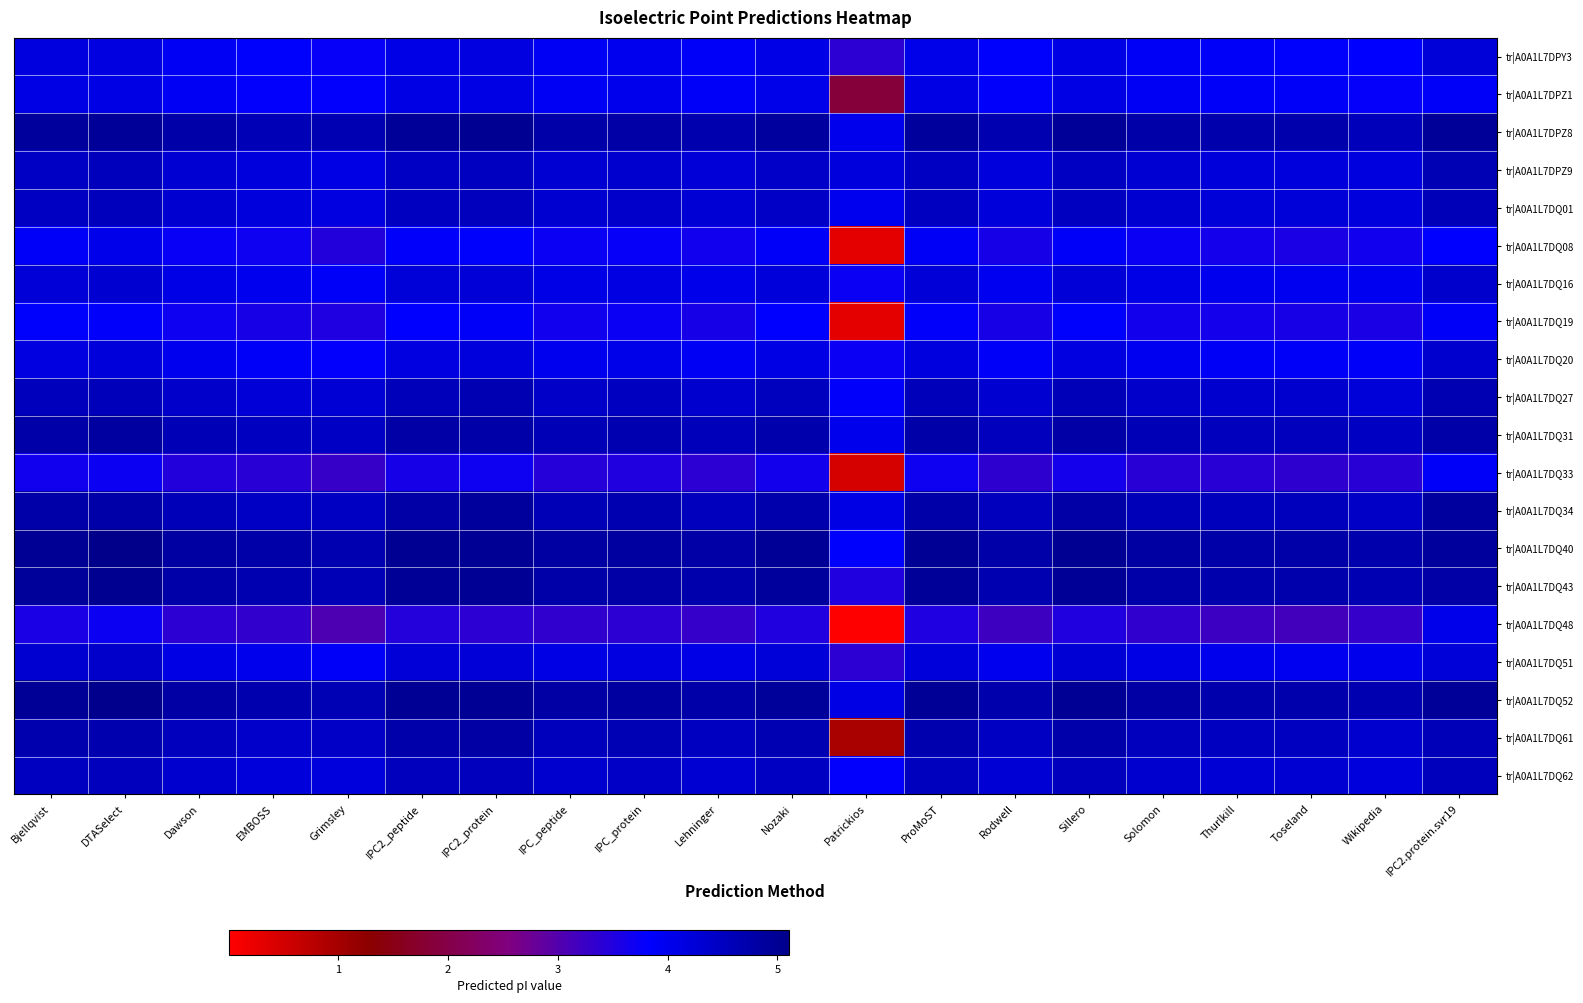

Which series has the widest spread of values?

tr|A0A1L7DQ48